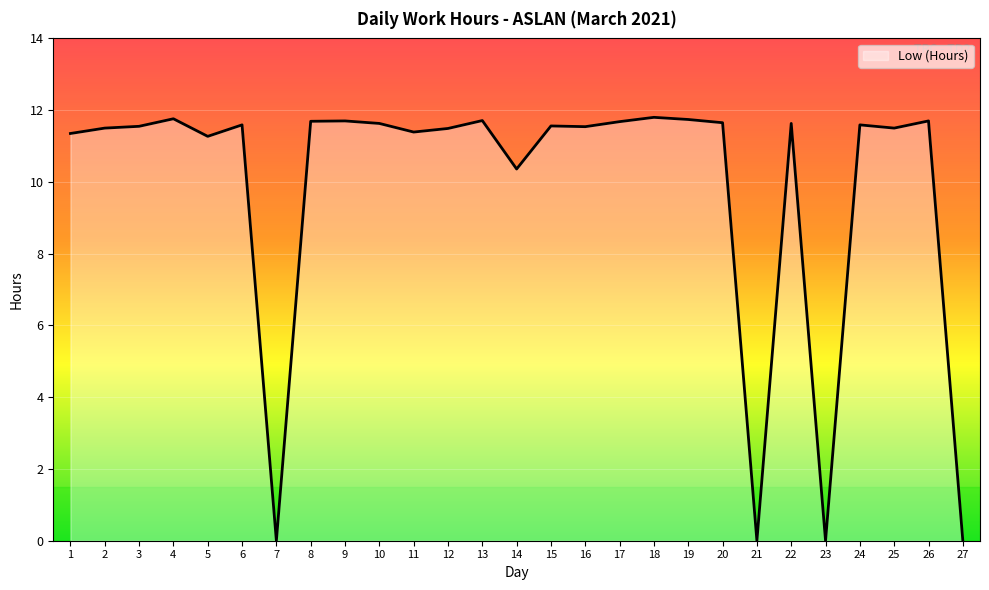

Count the number of categories in the chart.

27